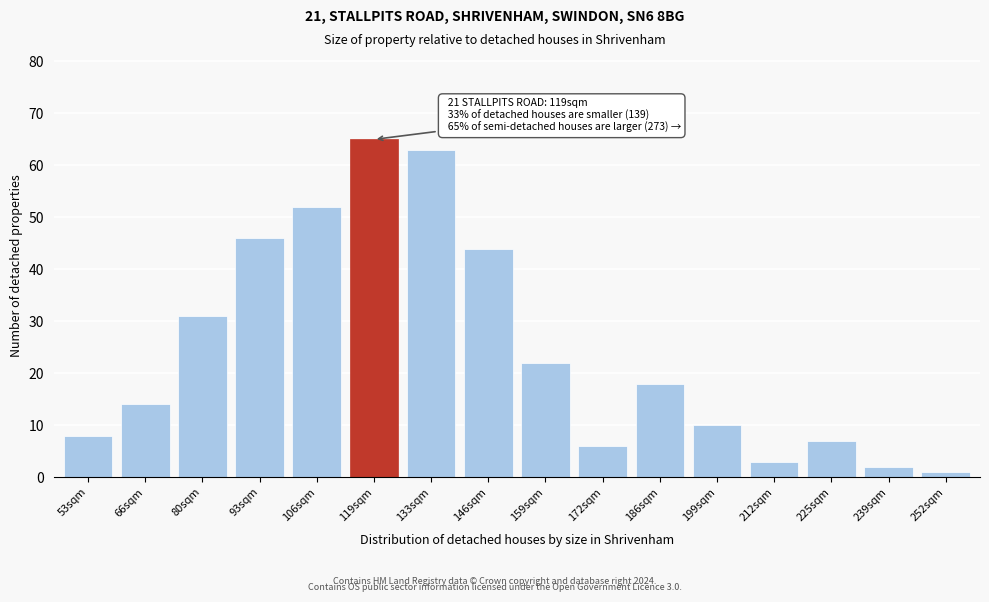

Reading left to right, extract all data points from this chart.

53sqm=8	66sqm=14	80sqm=31	93sqm=46	106sqm=52	119sqm=65	133sqm=63	146sqm=44	159sqm=22	172sqm=6	186sqm=18	199sqm=10	212sqm=3	225sqm=7	239sqm=2	252sqm=1